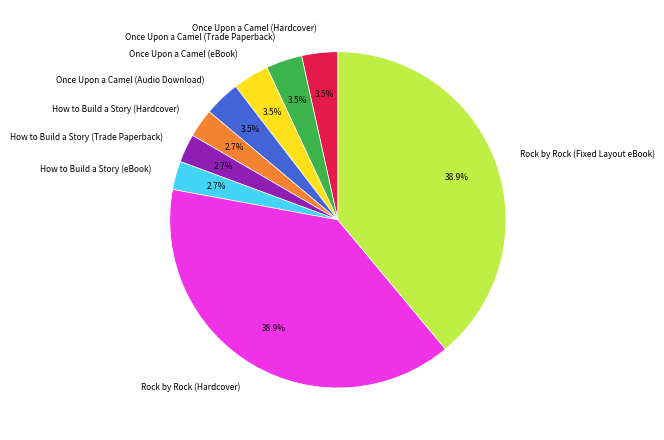

How many slices are in this pie chart?

9